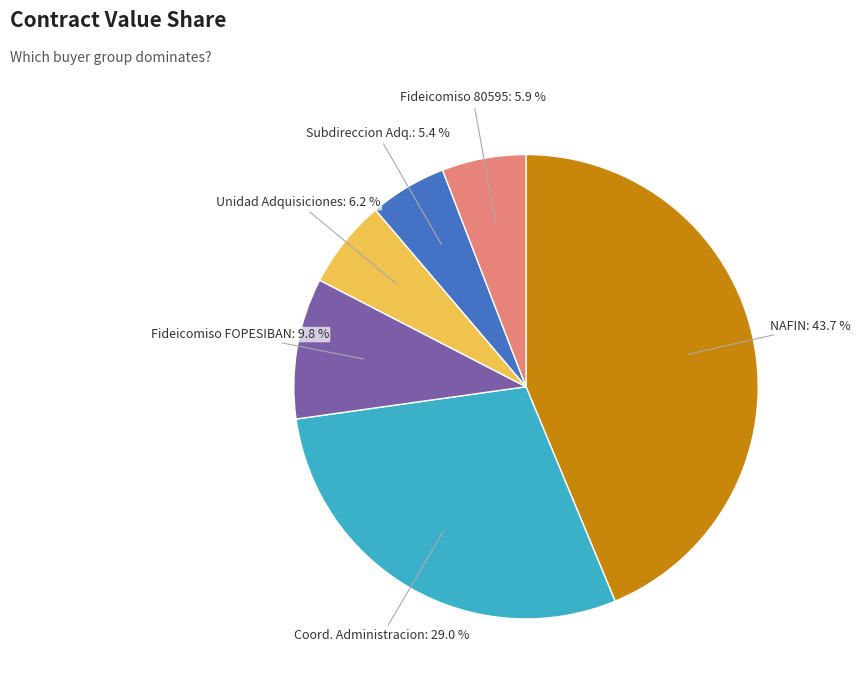

To the nearest percent, what is the difference between the largest and smallest slice percentages?

38%